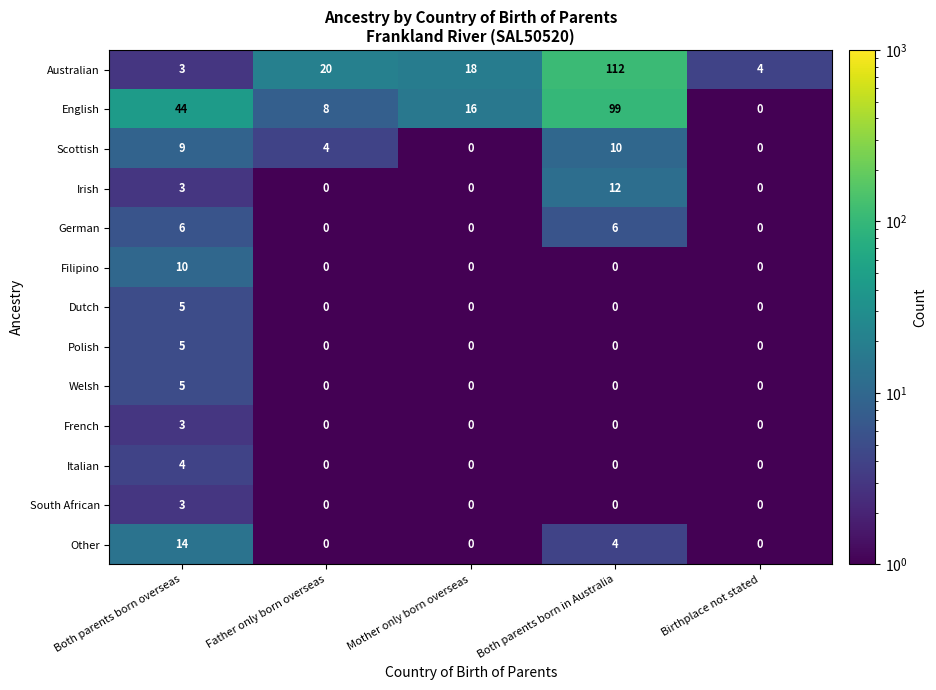

Which label corresponds to the largest value in the chart?

Both parents born in Australia